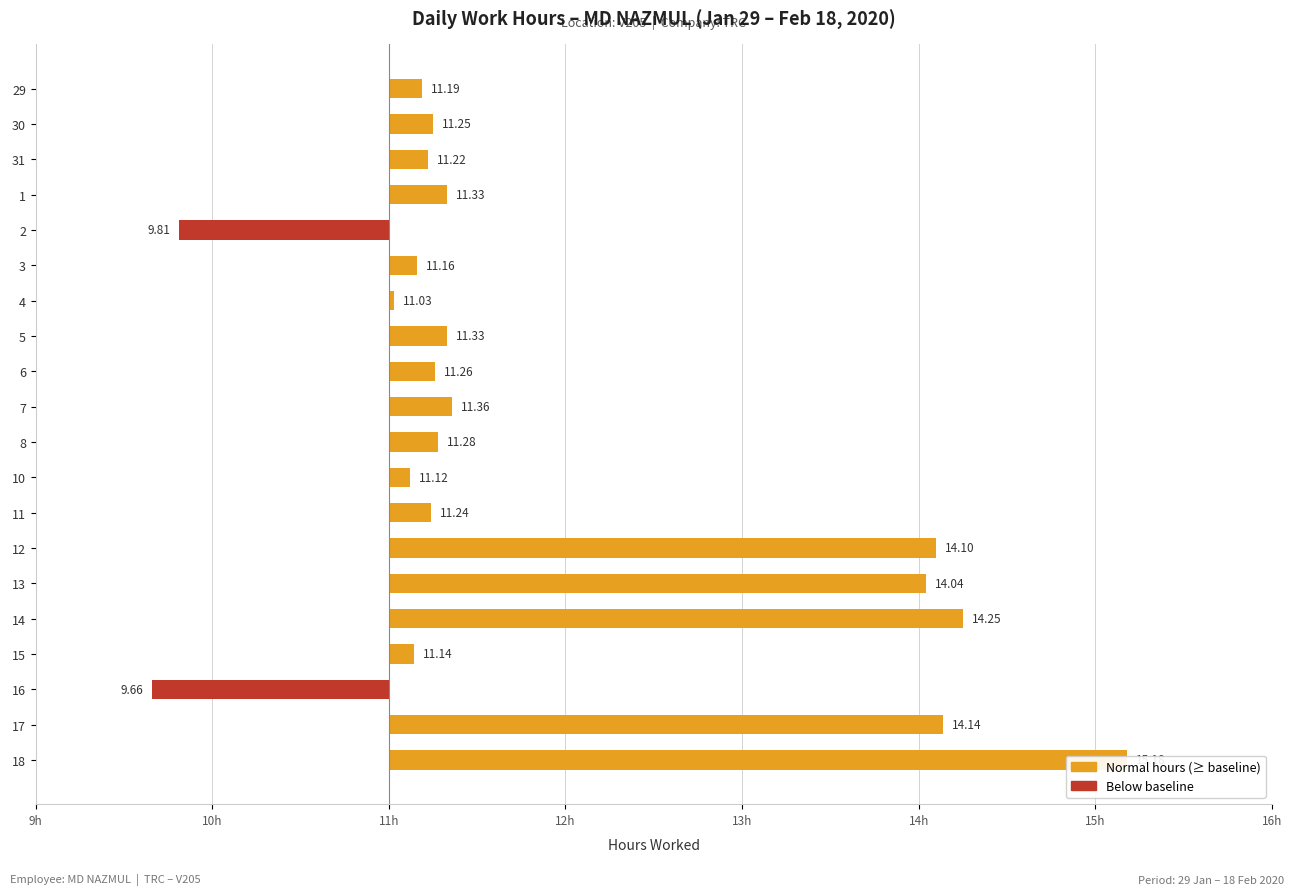

How many bars are there in total?

20